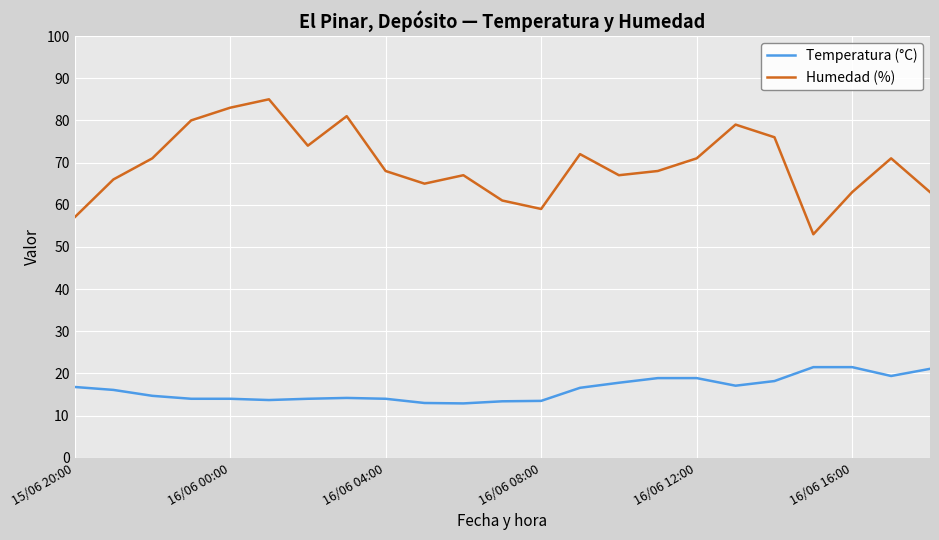

True or false: Humedad (%) and Temperatura (°C) intersect in this chart.

False